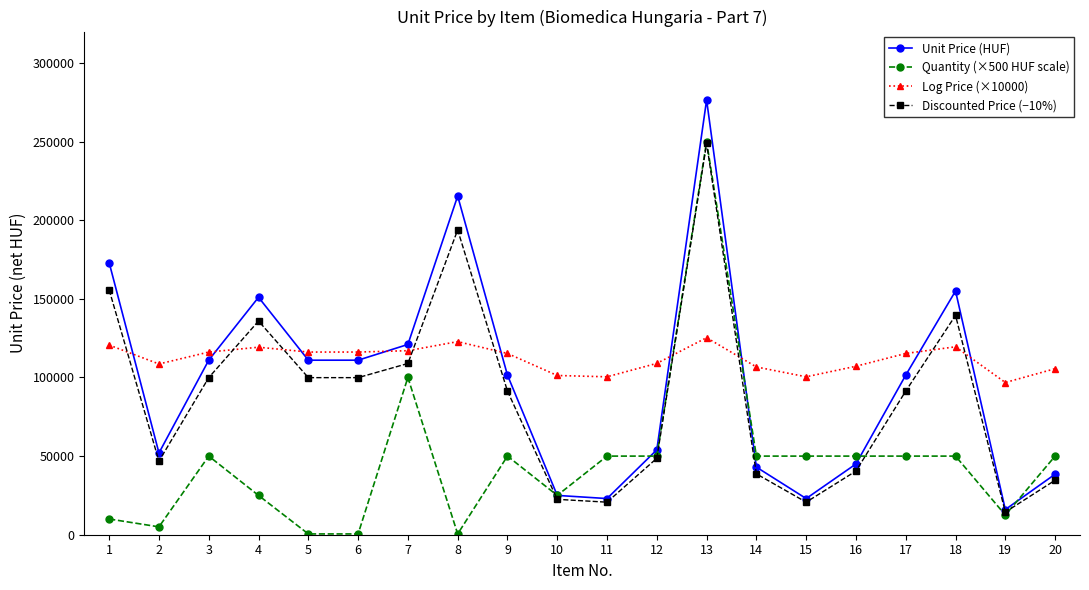

True or false: Unit Price (HUF) has more than 0 points higher than both neighbors.

True